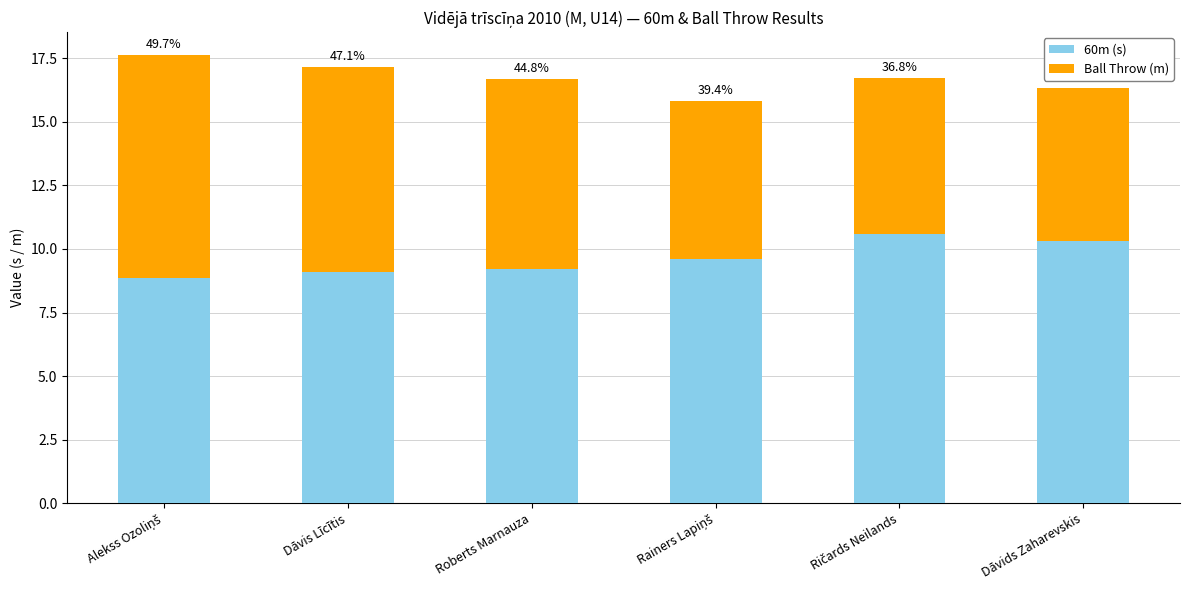

How many bars are there in total?

6